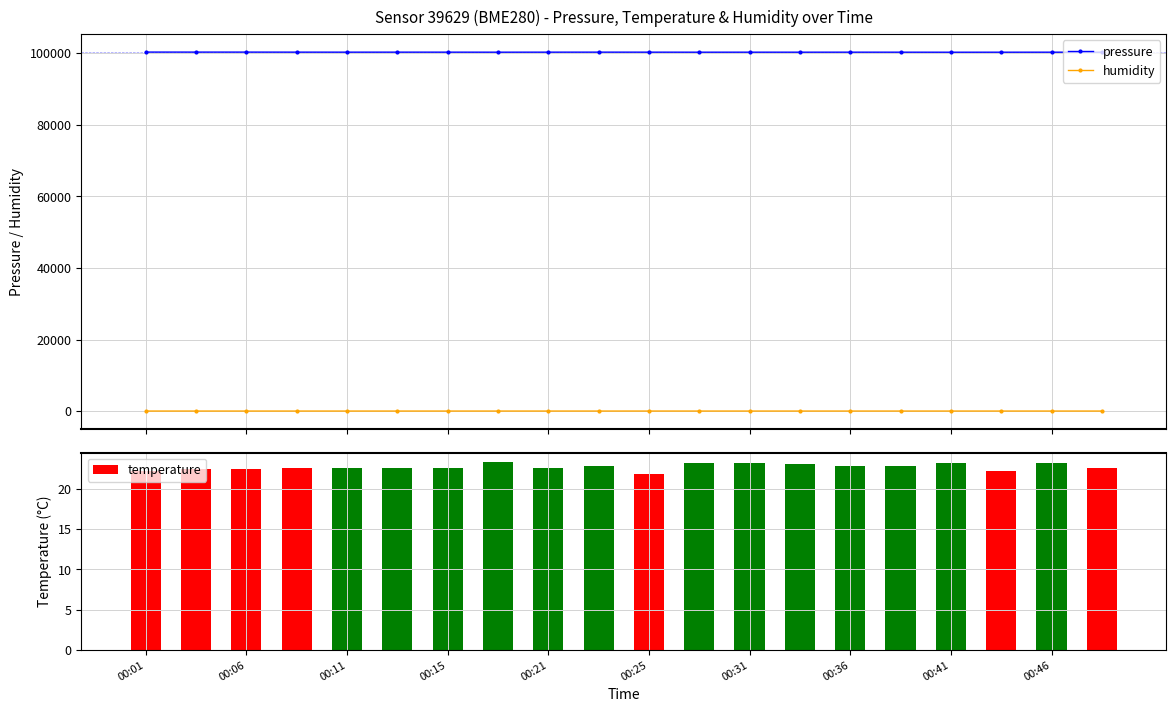

How many data points in pressure are above 100254?

10